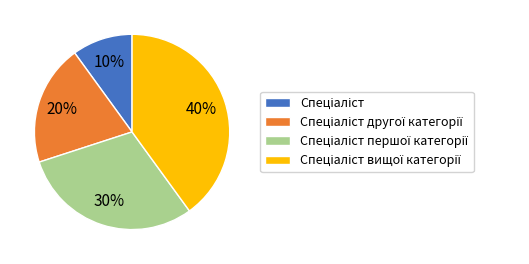

Does any single category account for the majority?

No